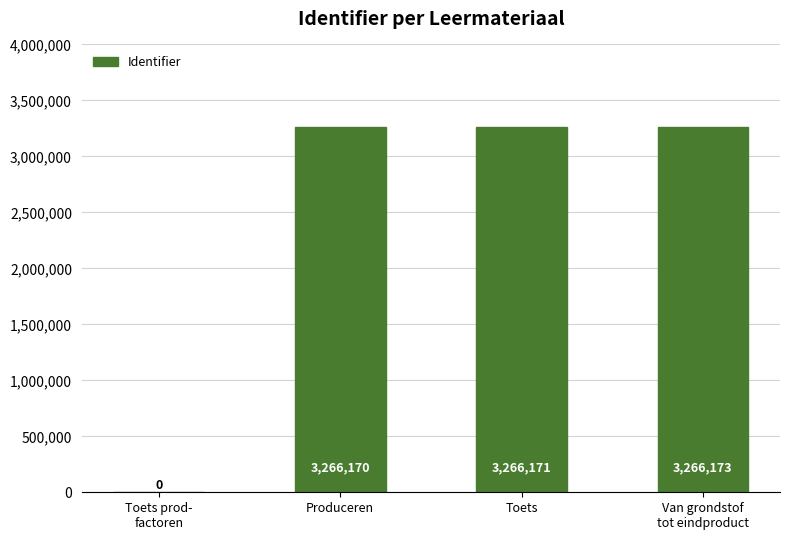

At which category does the chart reach its peak across all series?

Van grondstof
tot eindproduct